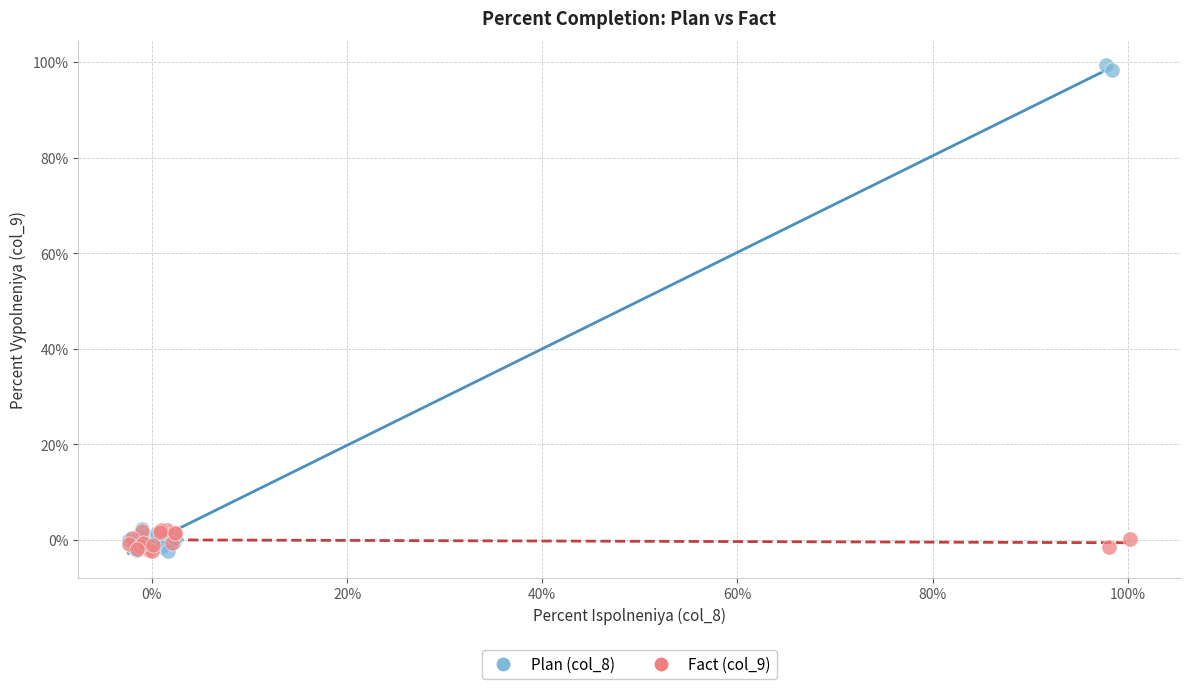

What are all the series names shown in the legend?

Plan (col_8), Fact (col_9)